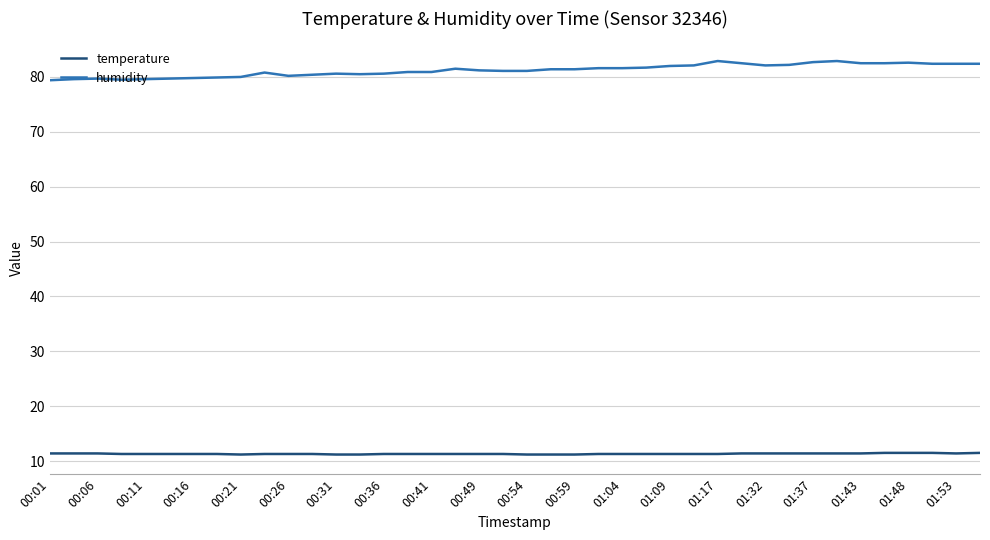

Which series has the largest range (max minus min)?

humidity